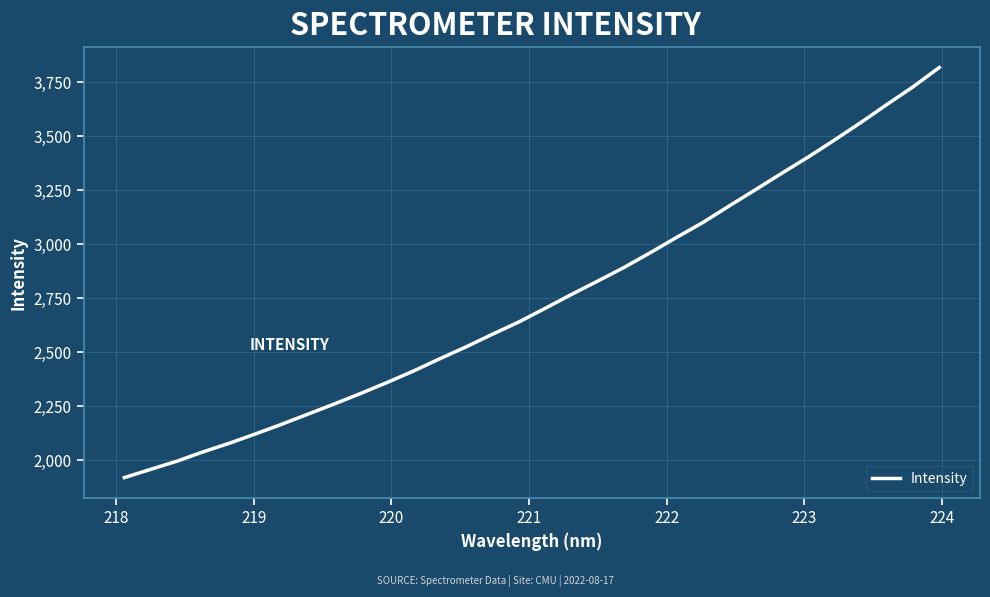

What is the greatest value displayed?

3818.0